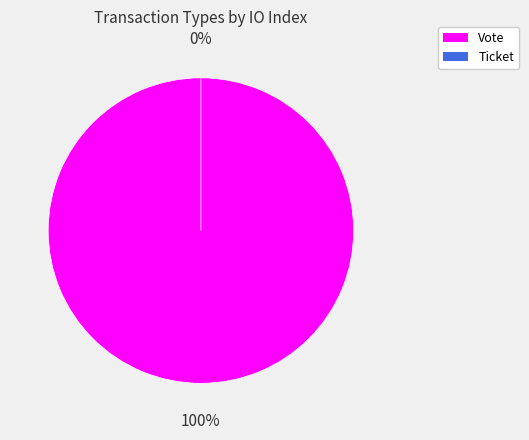

Which category accounts for the majority?

Vote